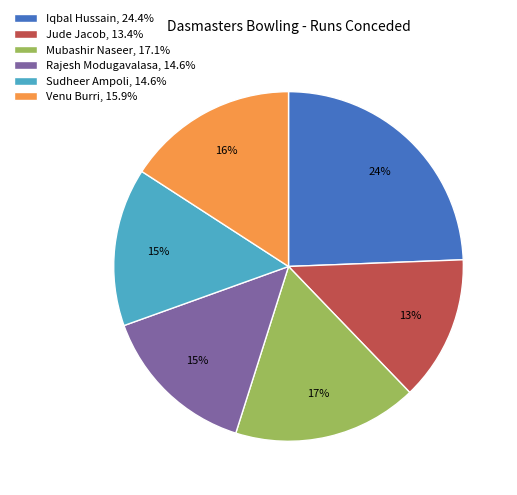

To the nearest percent, what percentage of the pie is Iqbal Hussain?

24%